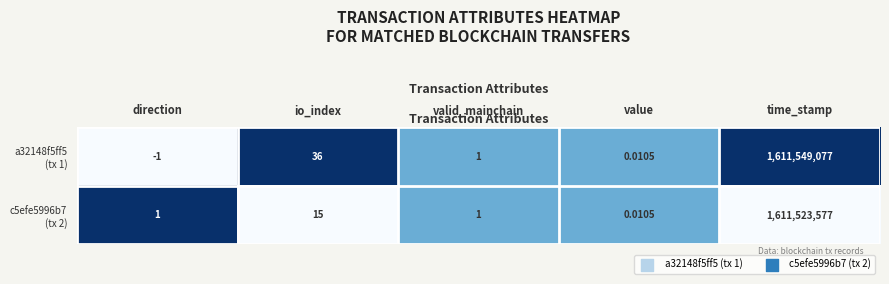

At which category is the sum across all series the highest?

time_stamp